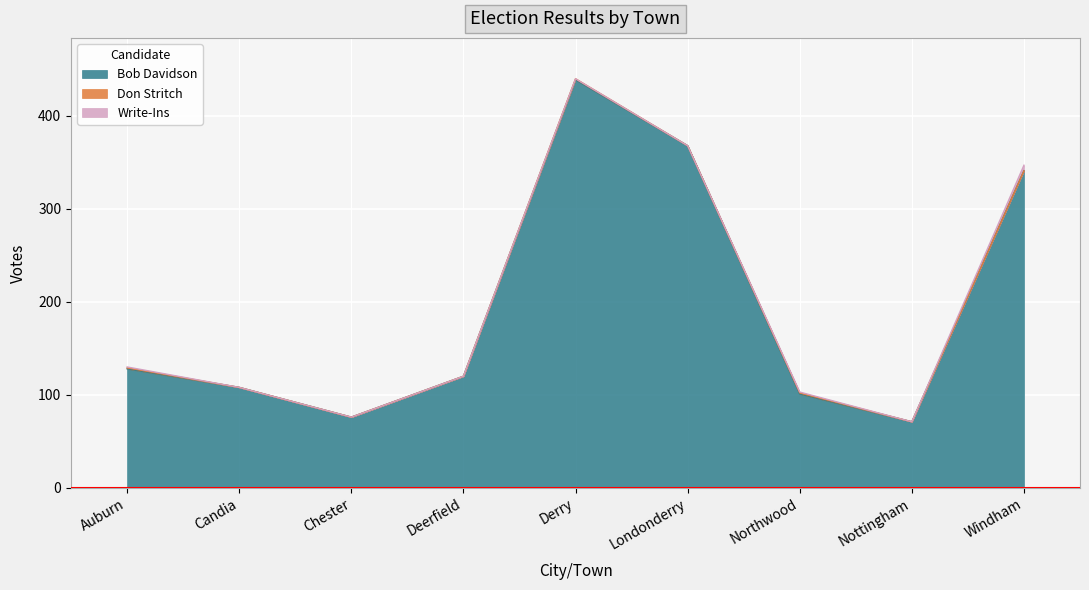

What is the difference between the maximum and second lowest values in the Total Votes Cast series?

364